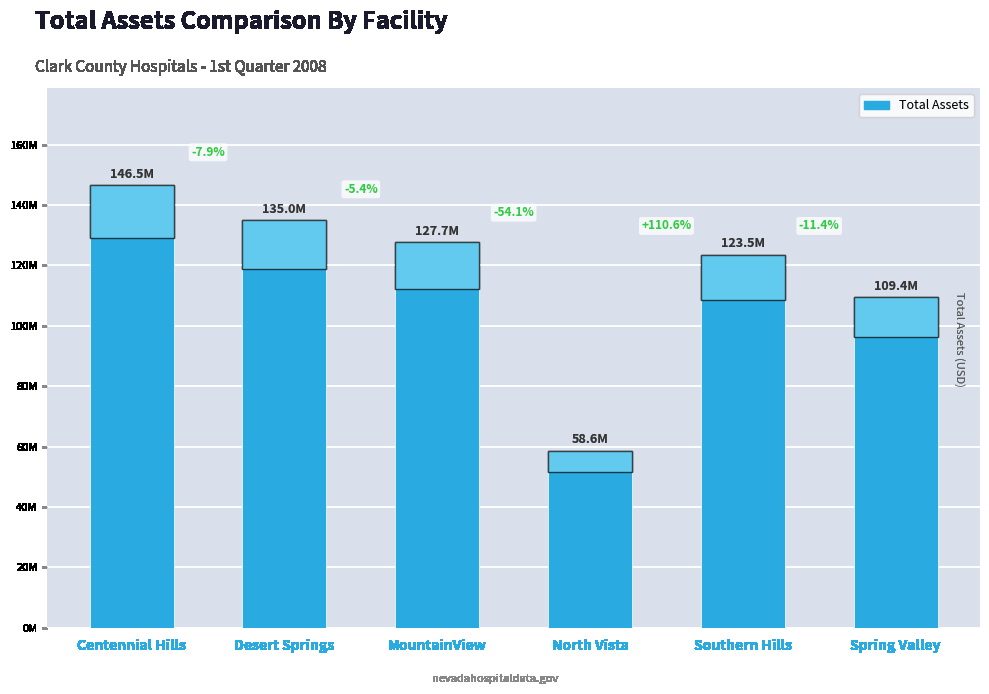

List the labels in order of value, largest first.

Centennial Hills, Desert Springs, MountainView, Southern Hills, Spring Valley, North Vista